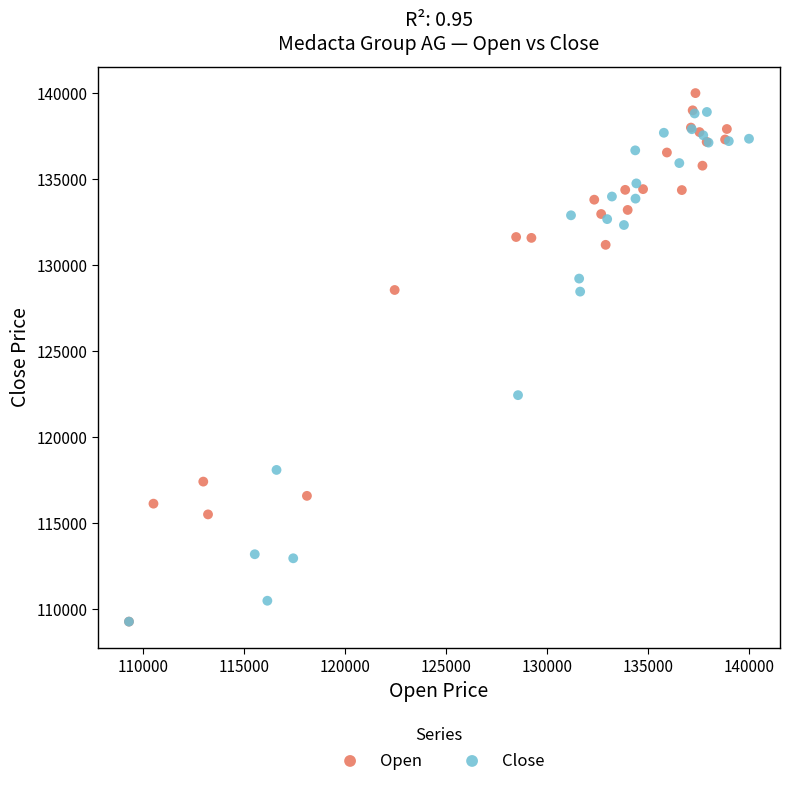

Which series has the widest spread of Y values?

Open